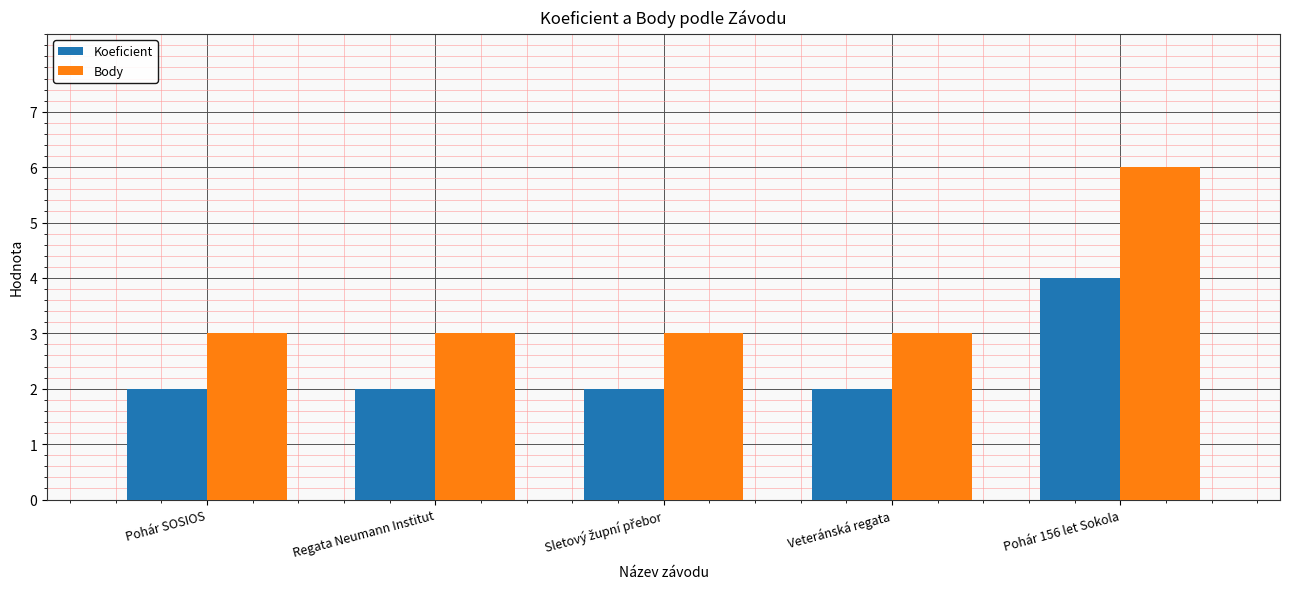

What position from the left is Pohár 156 let Sokola?

5